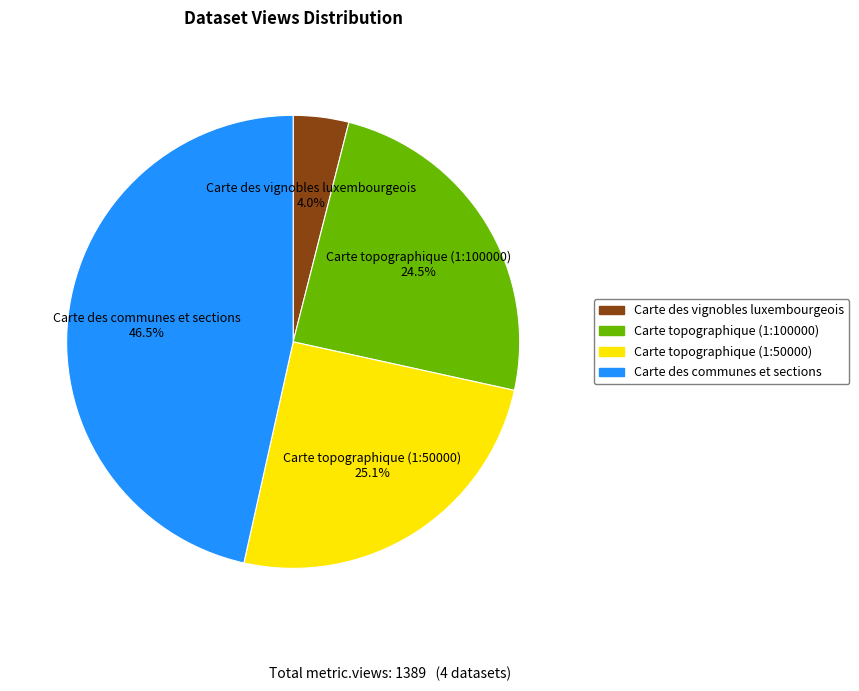

What percentage is the Carte topographique (1:50000) slice, to the nearest percent?

25%